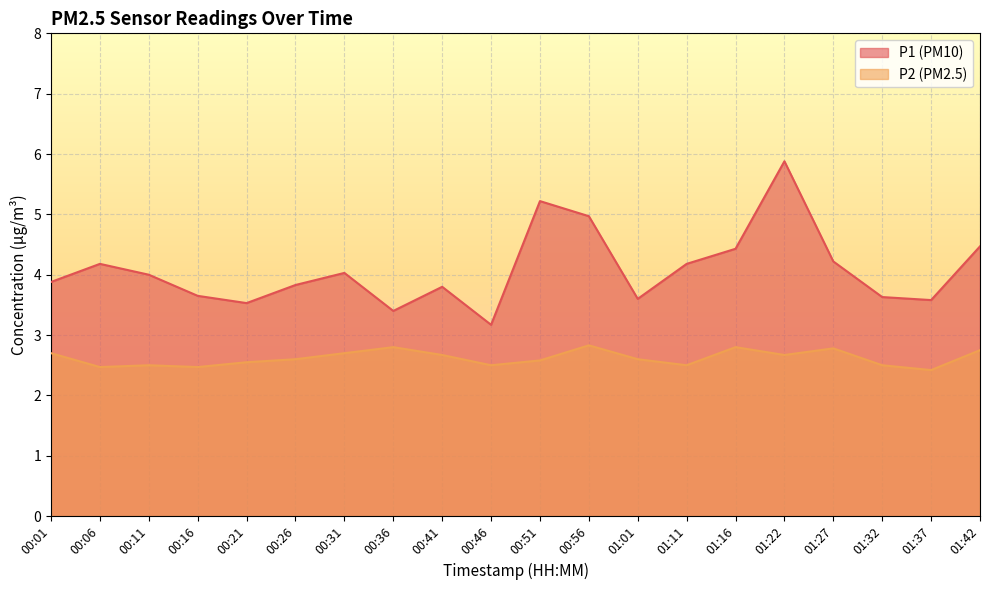

True or false: P2 and P1 cross at least once.

False